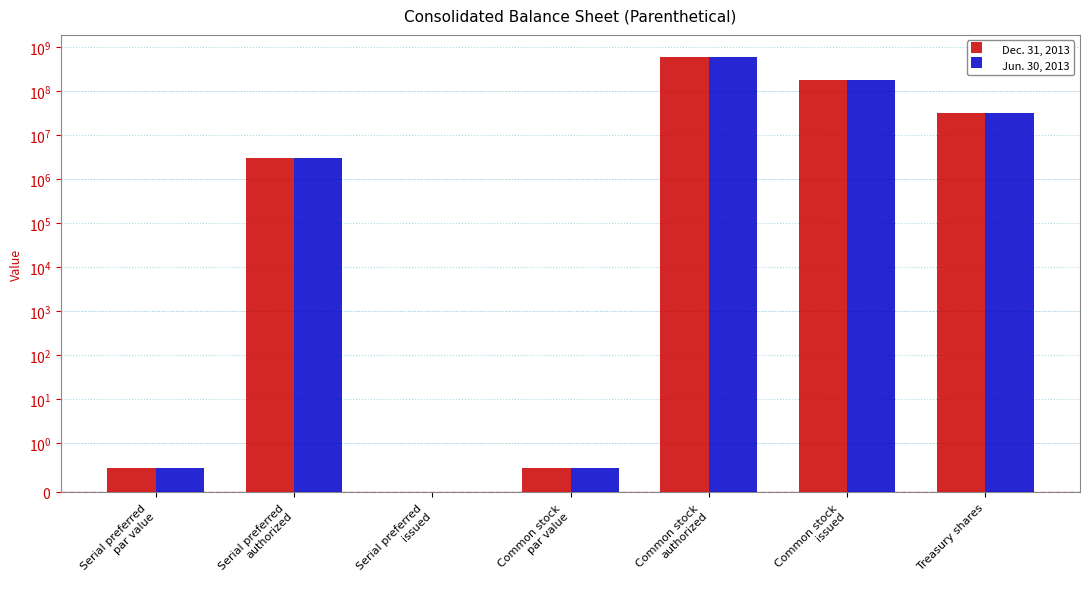

What is the difference between the Dec. 31, 2013 values at Treasury shares and Common stock
issued?

149128841.0